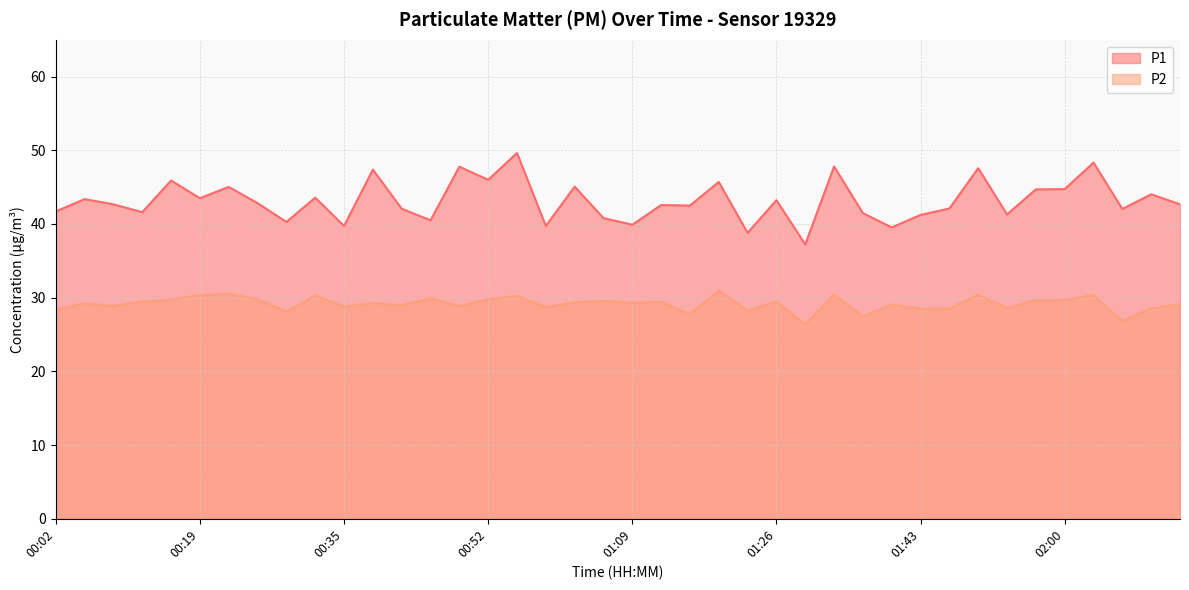

What is the sum of the P1 values at 01:46 and 00:39?

89.5